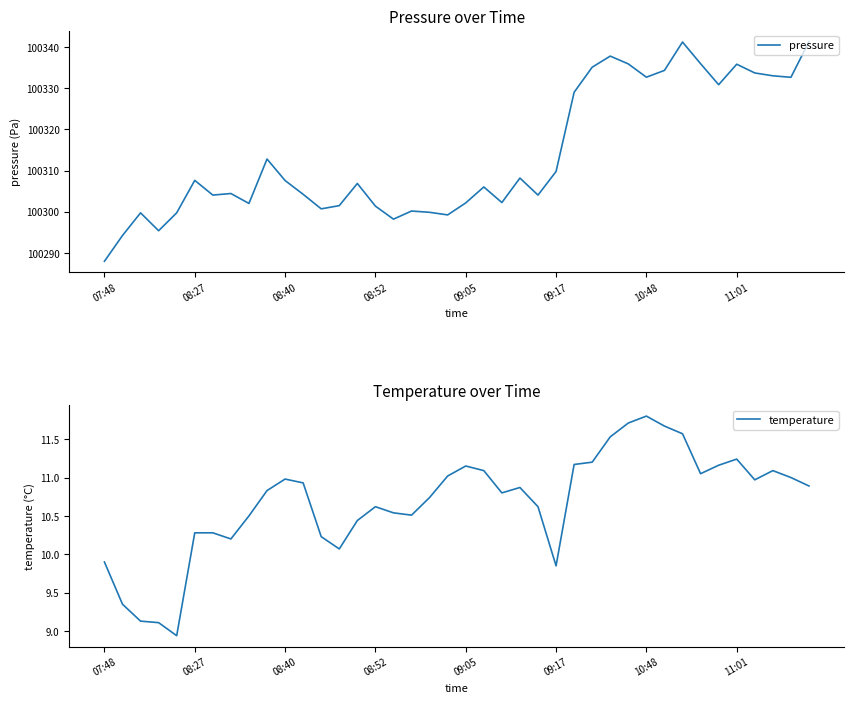

Which category has the lowest value in the pressure series?

07:48